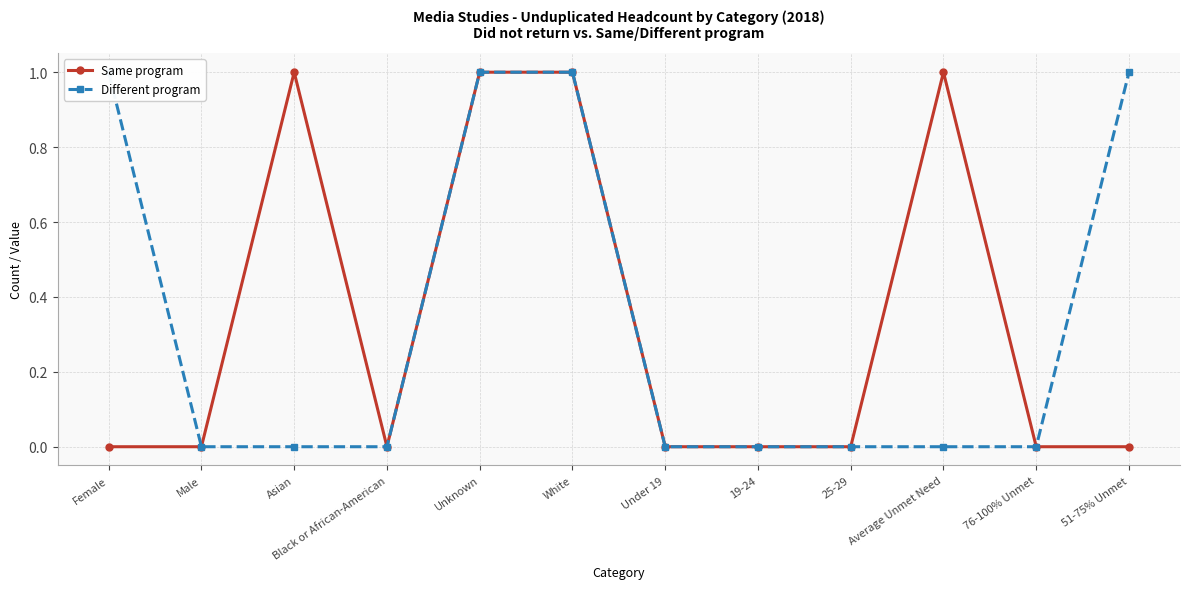

Rank the series at 76-100% Unmet from lowest to highest value.

Same program, Different program